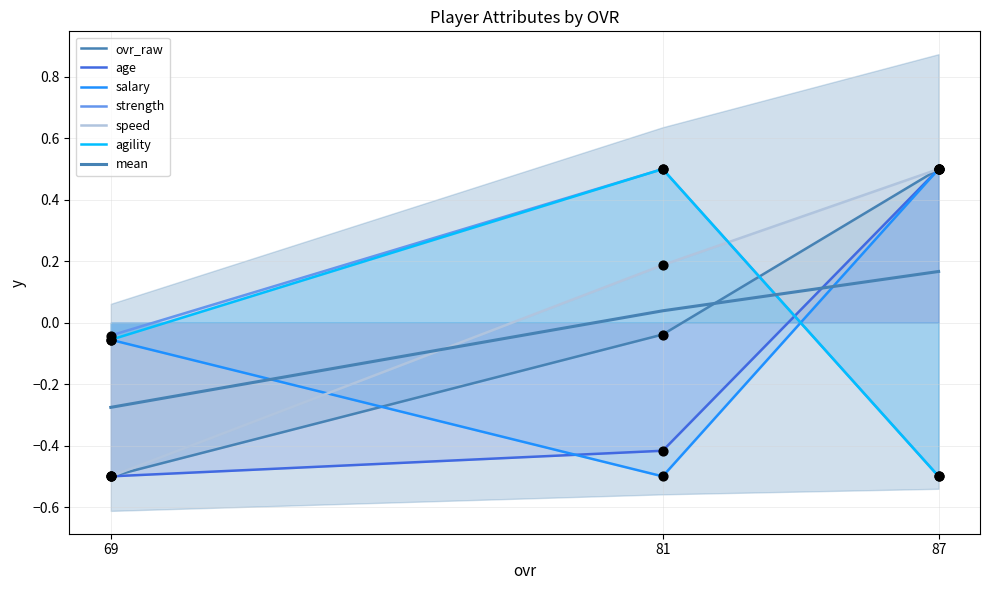

At which category is the sum across all series the highest?

87